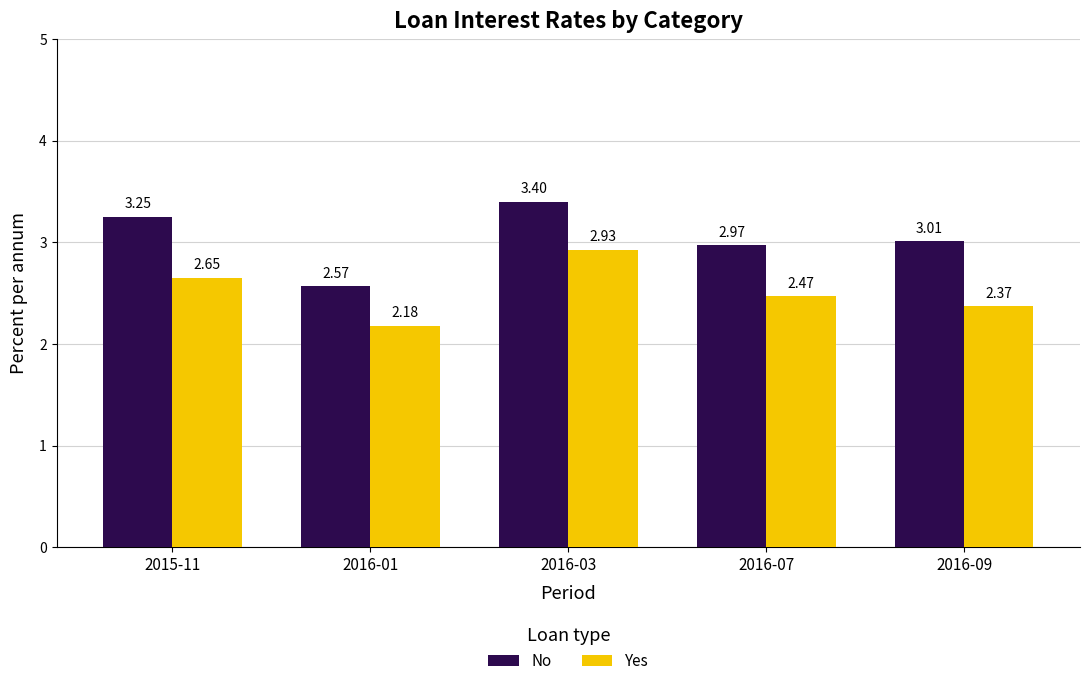

The value of Yes at 2016-07 is 4.1. True or false?

False